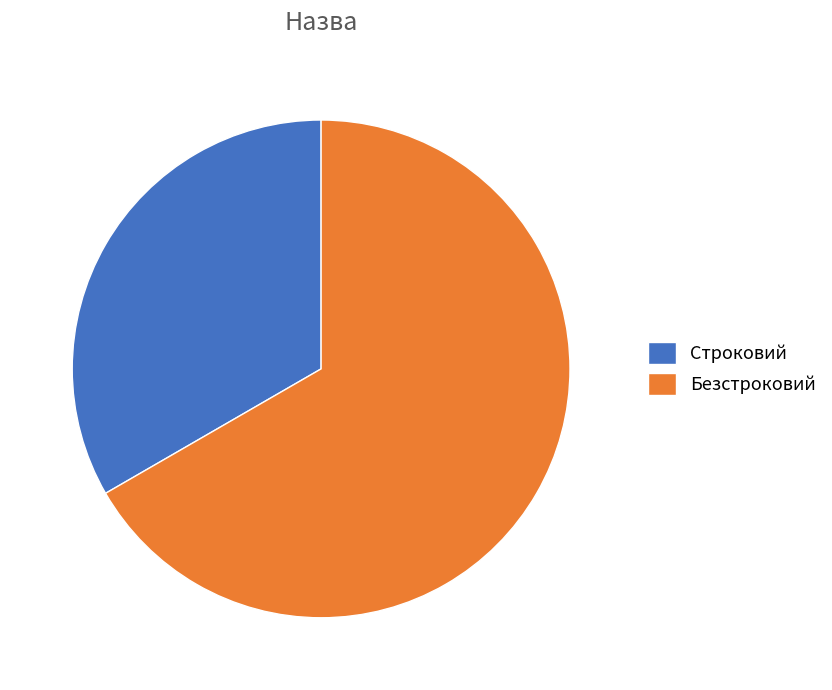

What is the smallest slice in the pie chart?

Строковий